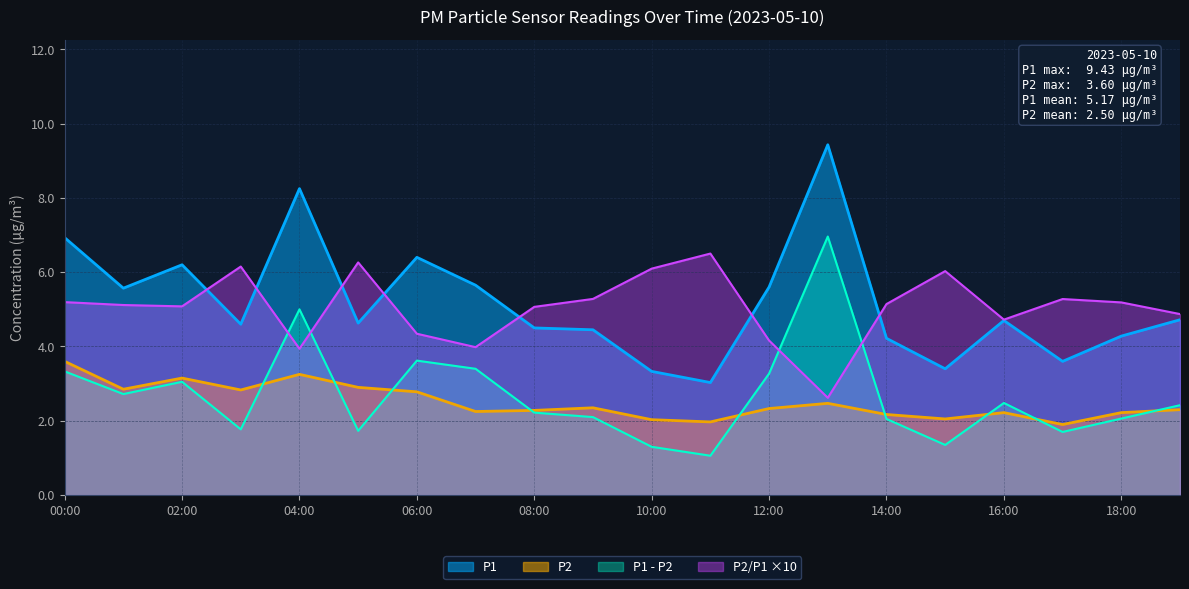

Where is the first local maximum for P2?

02:00